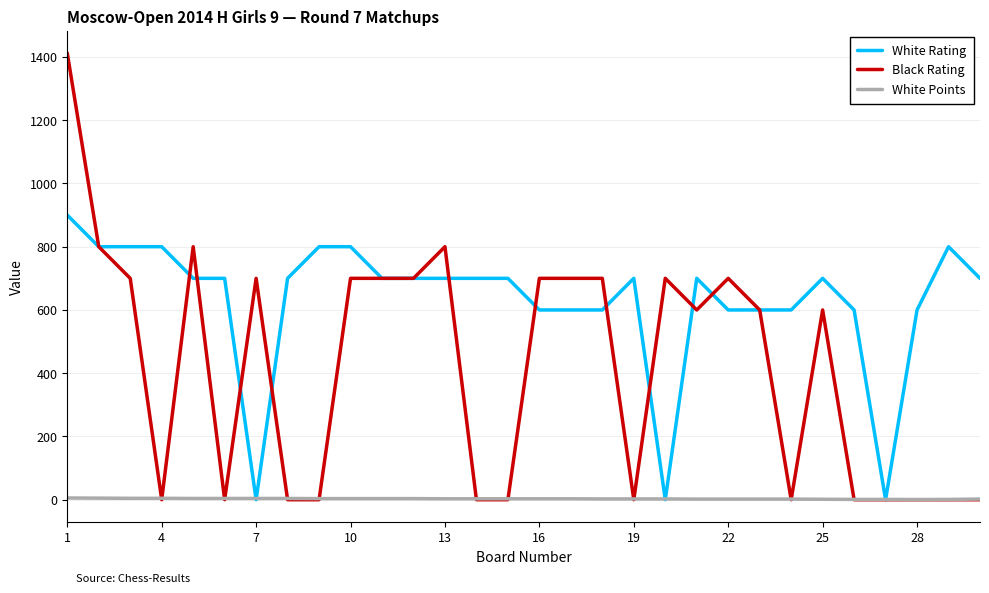

Which series has the widest spread of values?

Black Rating